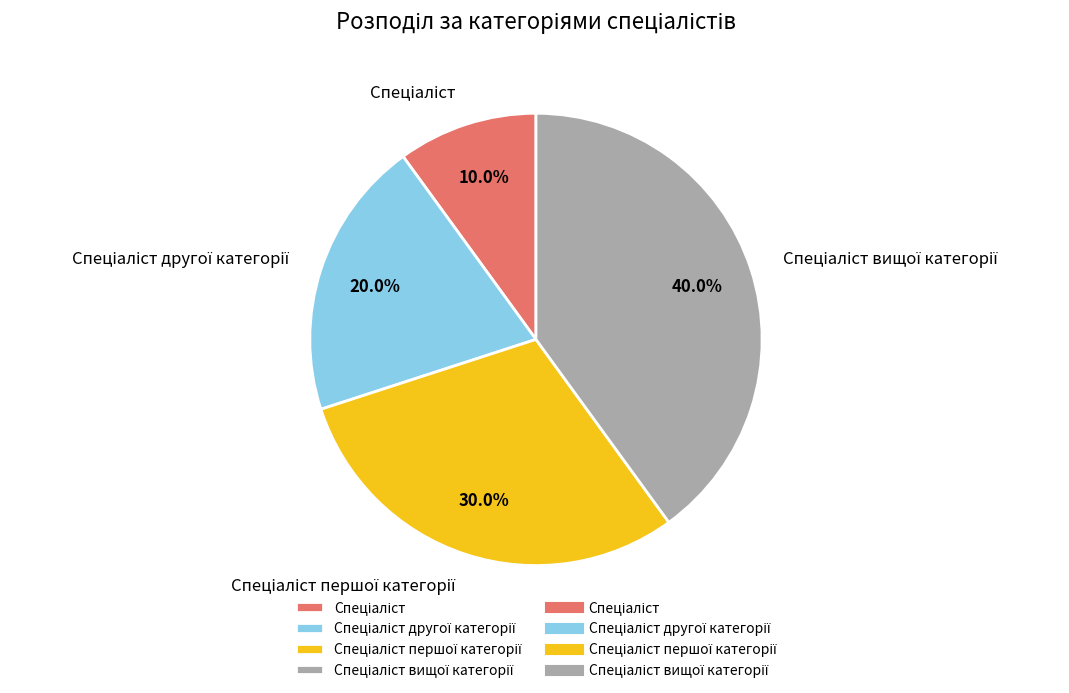

Is there a majority slice in this chart?

No